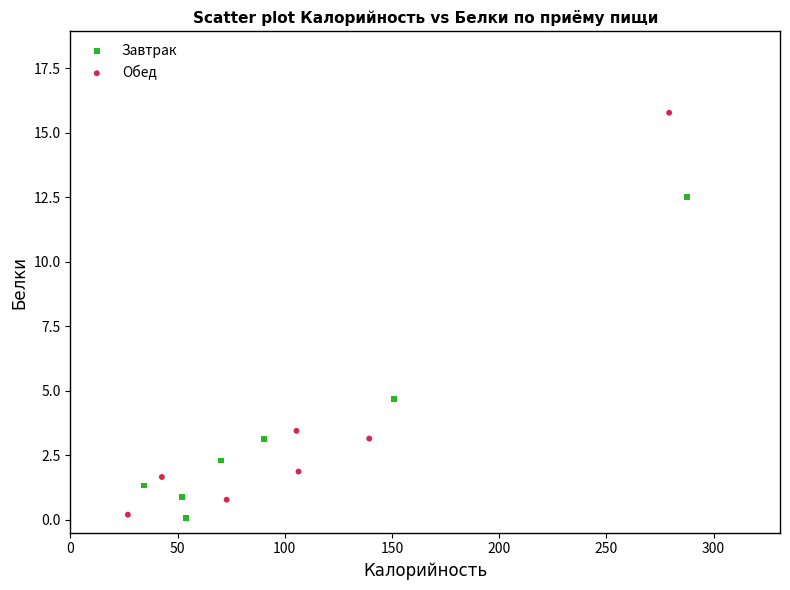

Which series contains the highest Y value?

Обед